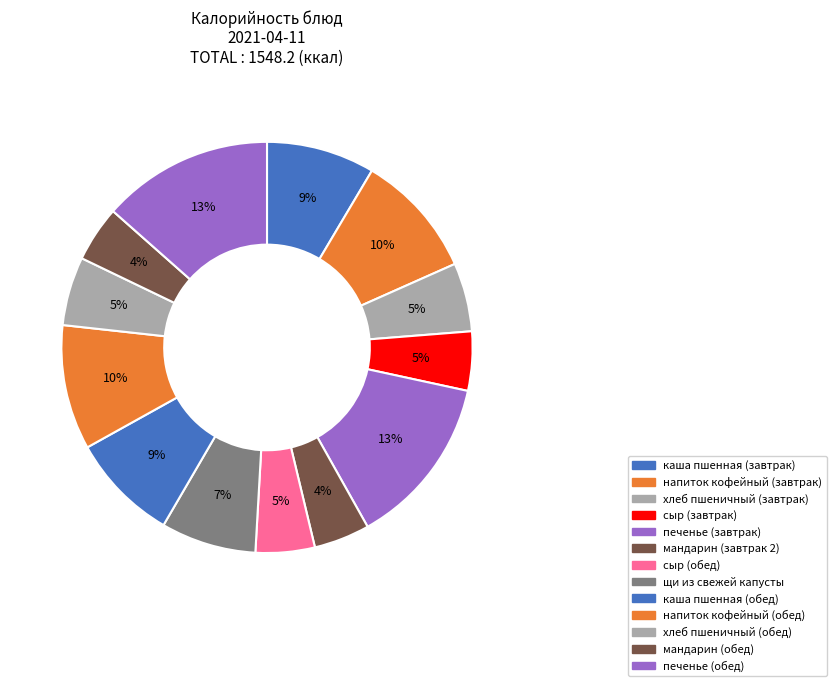

What is the change in value from каша пшенная (завтрак) to напиток кофейный (завтрак)?

+20.0